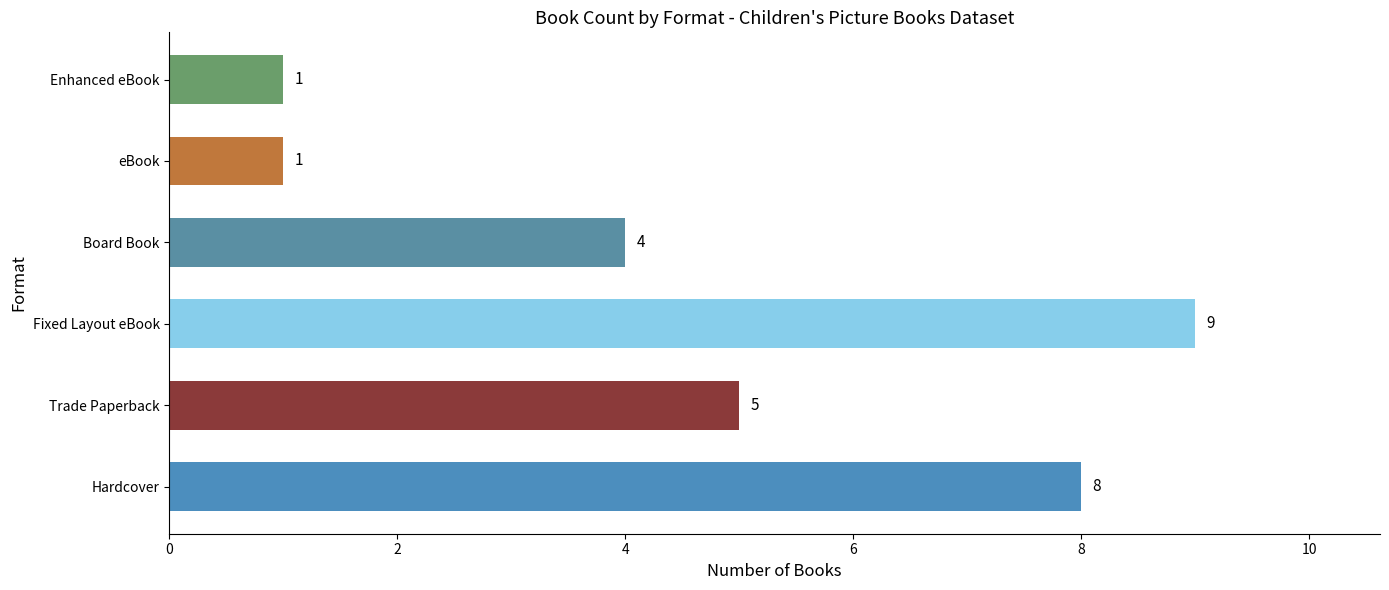

Reading bottom to top, extract all data points from this chart.

Hardcover=8	Trade Paperback=5	Fixed Layout eBook=9	Board Book=4	eBook=1	Enhanced eBook=1